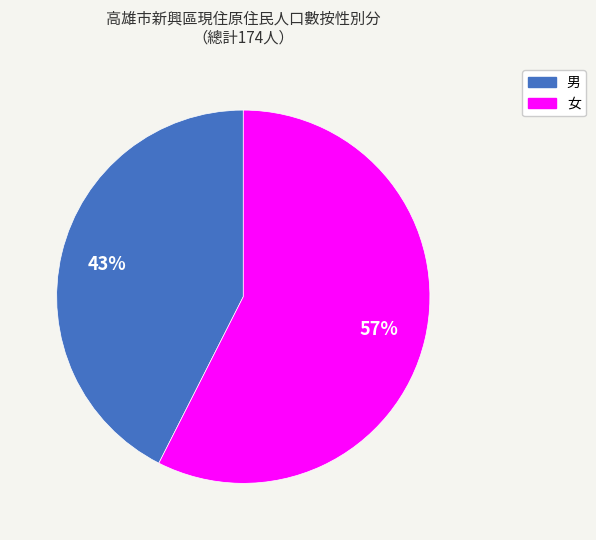

To the nearest percent, what percentage of the pie is 女?

57%